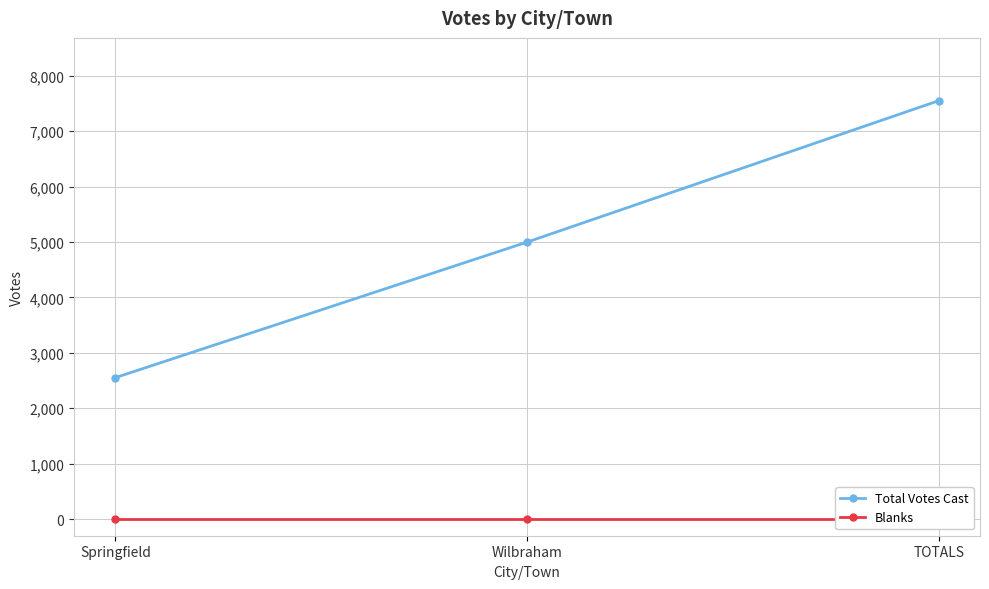

What is the average value of the Total Votes Cast series?

5033